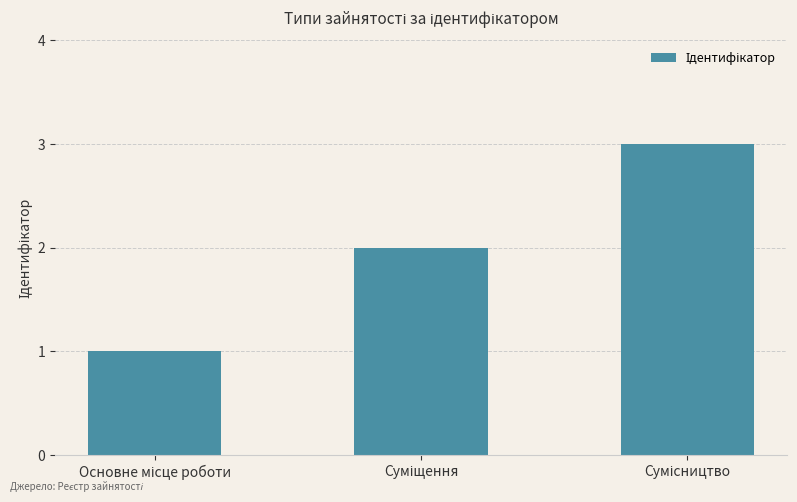

What is the maximum value shown in the chart?

3